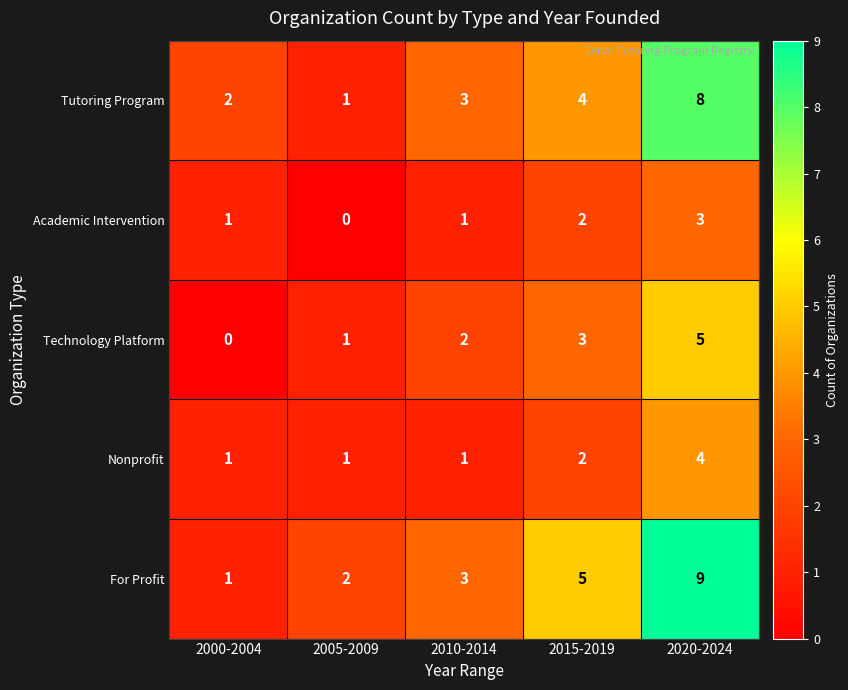

Count the number of categories in the chart.

5